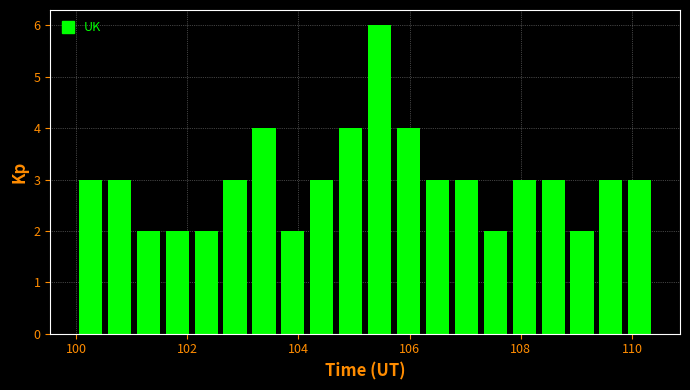

Around what value on the x-axis is the tallest bar? Give the approximate position of its centre, as read against the axis.

105.4